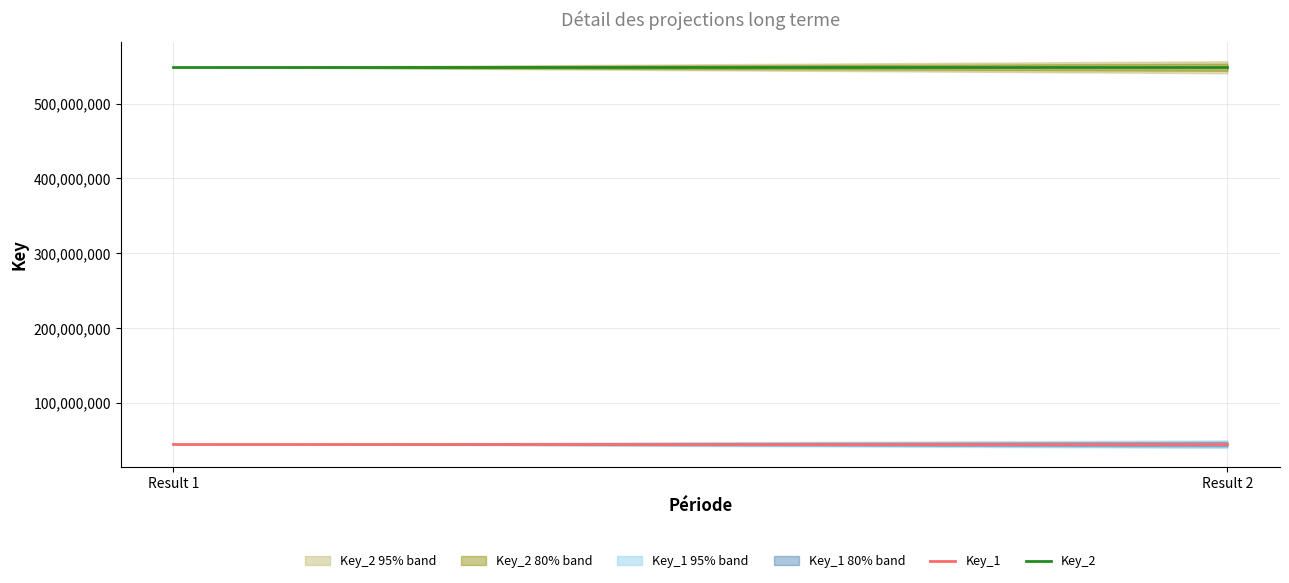

List the series in order of their peak value, highest first.

Key_2, Key_1